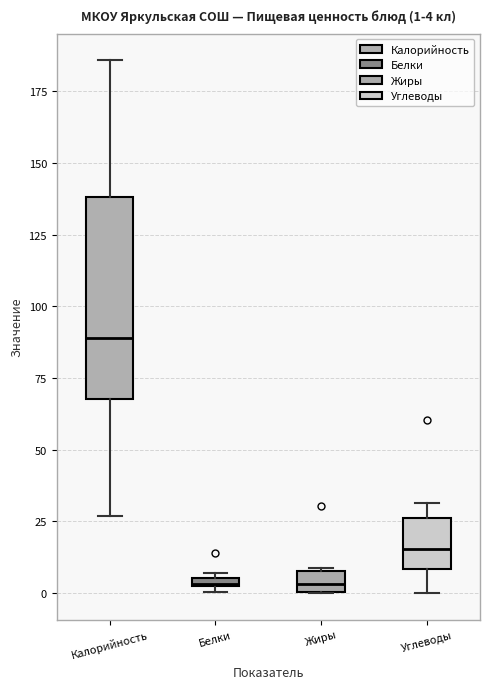

Which box is the tallest, from its lower edge to its upper edge?

Калорийность